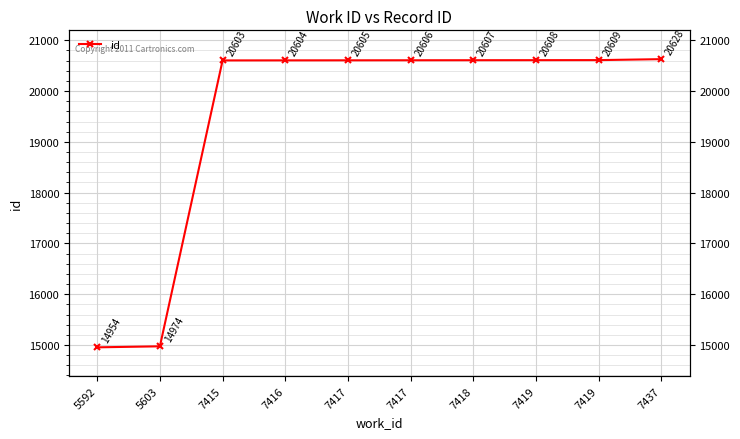

What is the sum of all values?

194798